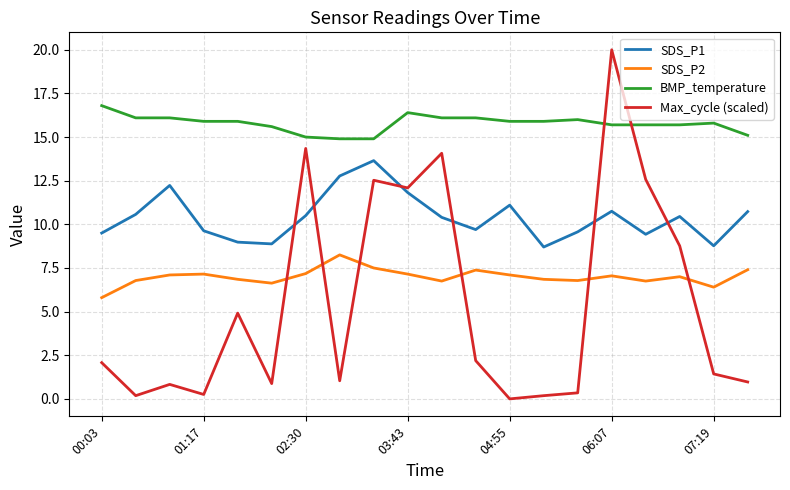

What is the average value of the SDS_P1 series?

10.4